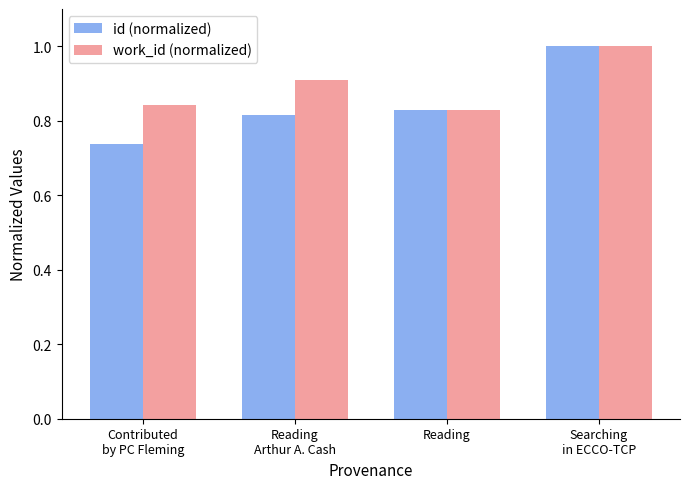

What is the approximate value of id (normalized) at Searching
in ECCO-TCP?

1.0